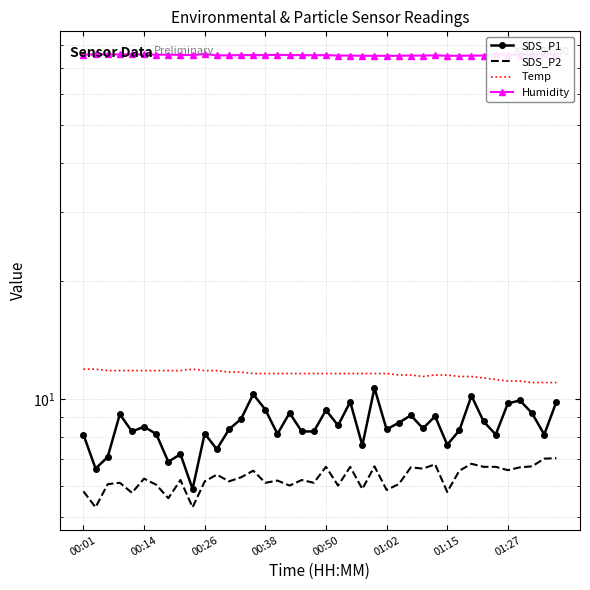

What is the sum of all Temp values?

462.4